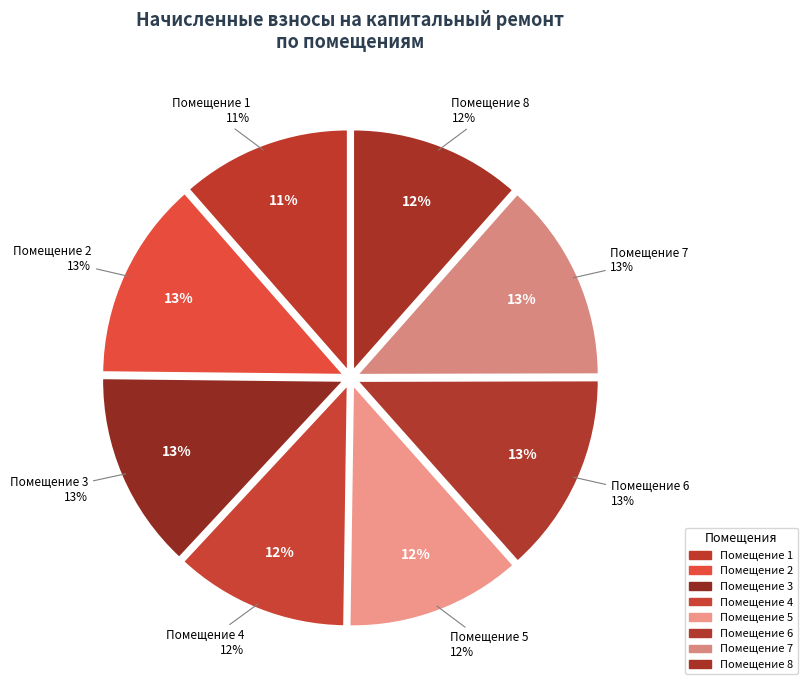

Does 1 account for over 50% of the chart?

No